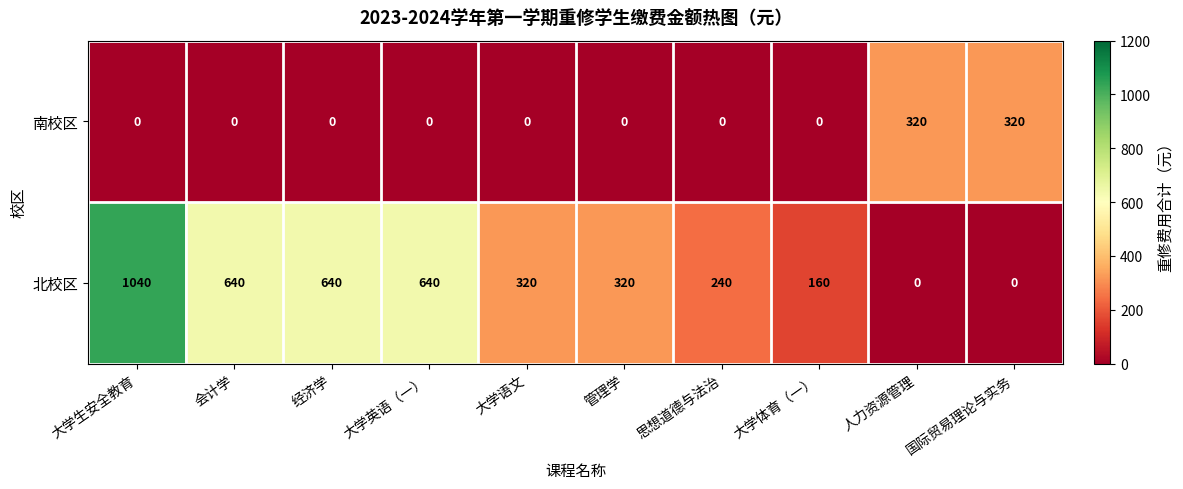

The 北校区 series shows 39 at 大学体育（一）. True or false?

False